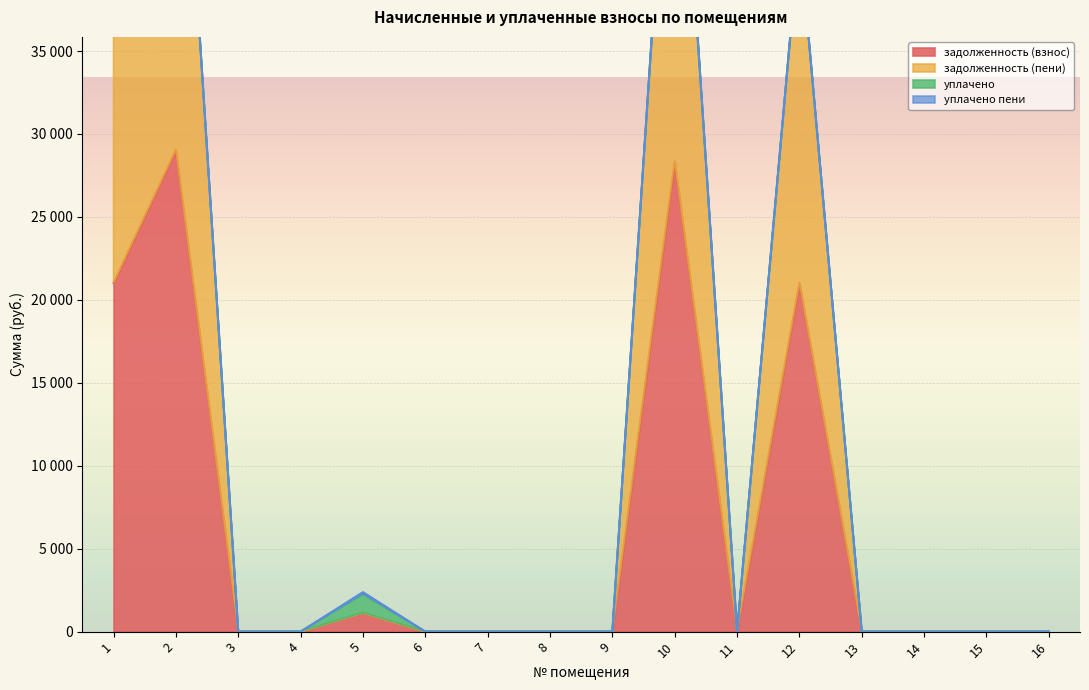

The value of задолженность (взнос) at 12 is 21019.9. True or false?

True